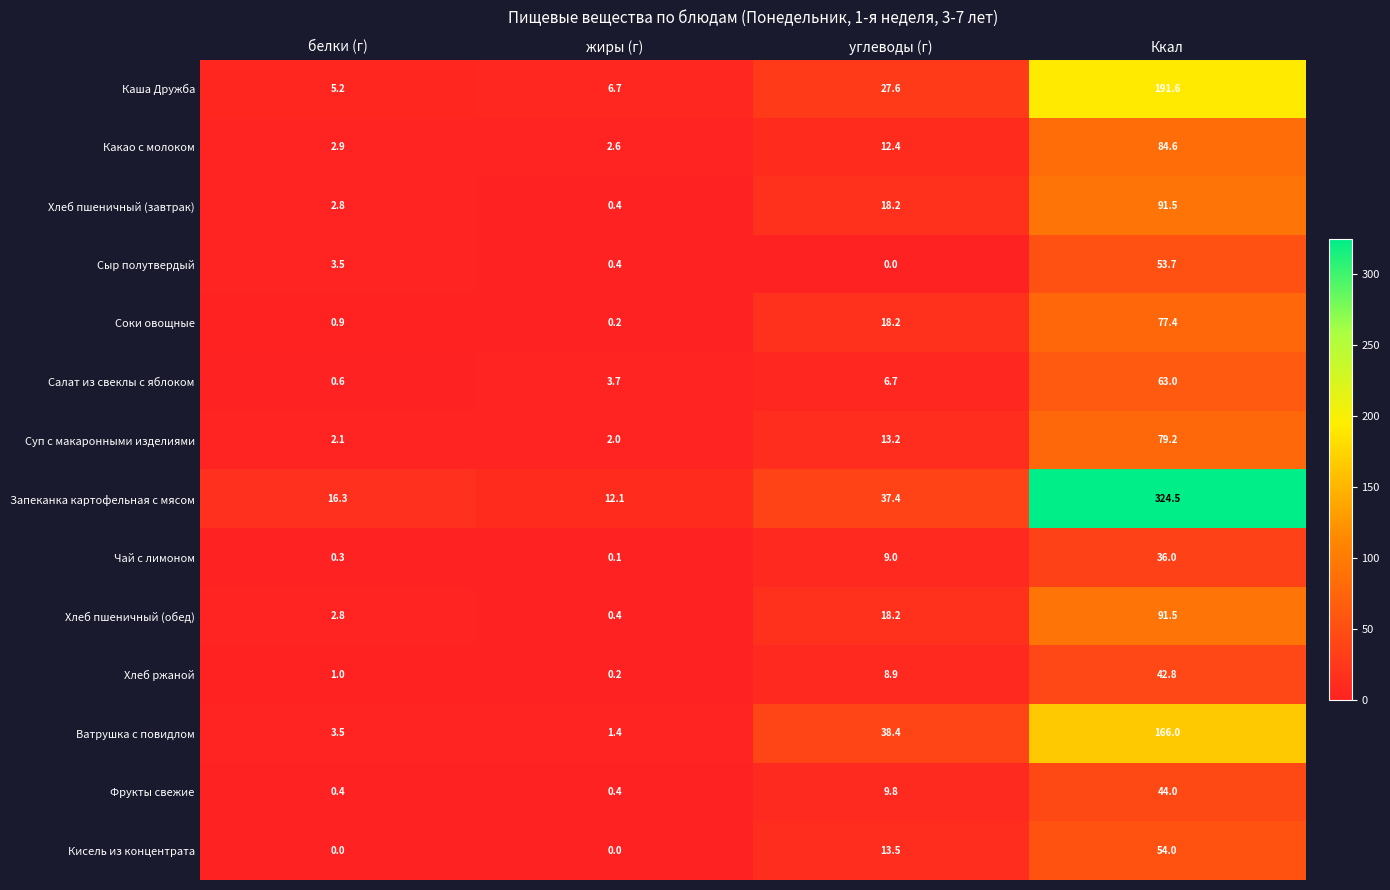

True or false: Фрукты свежие has a value of 44.0 at Ккал.

True